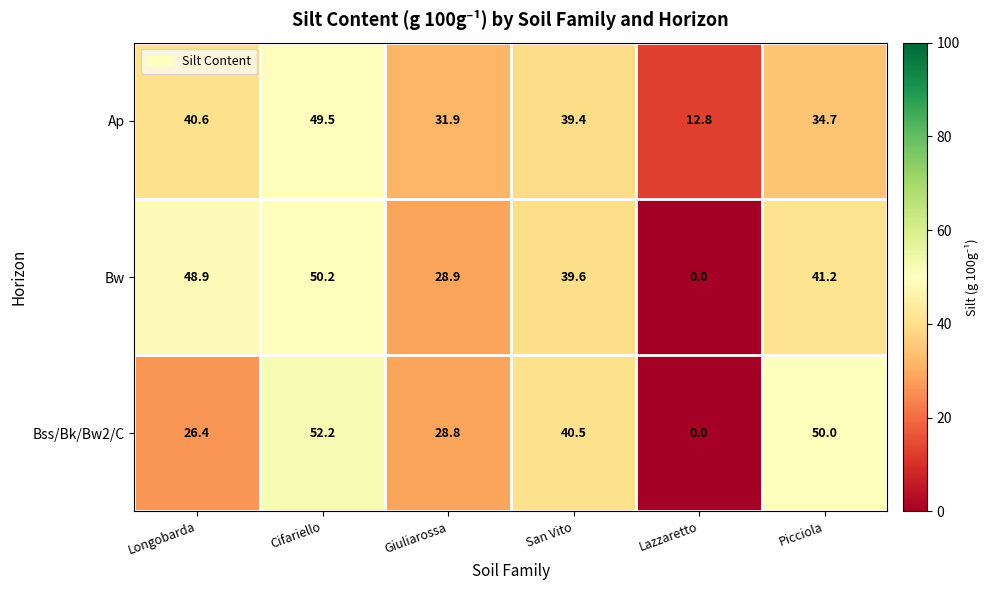

What is the total value across all series at Lazzaretto?

12.8